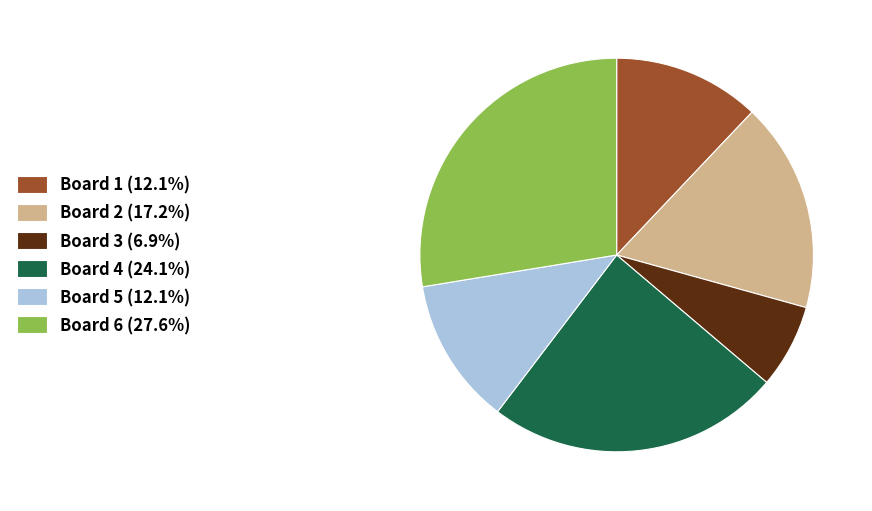

Count the number of slices in the pie.

6